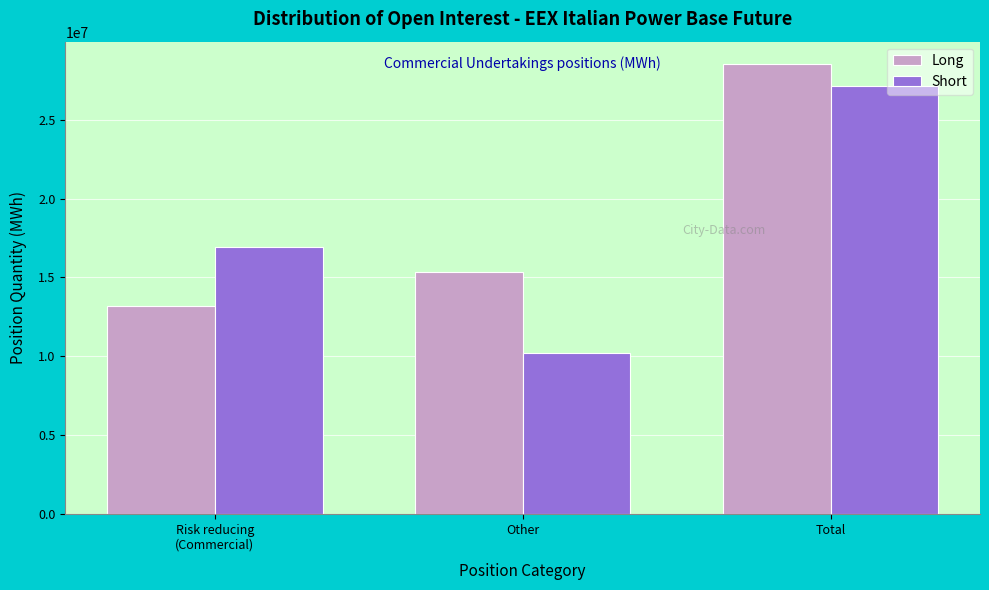

Reading right to left, transcribe all the data shown in this chart.

Long: 28519997	15344105	13175892
Short: 27157644	10212246	16945398